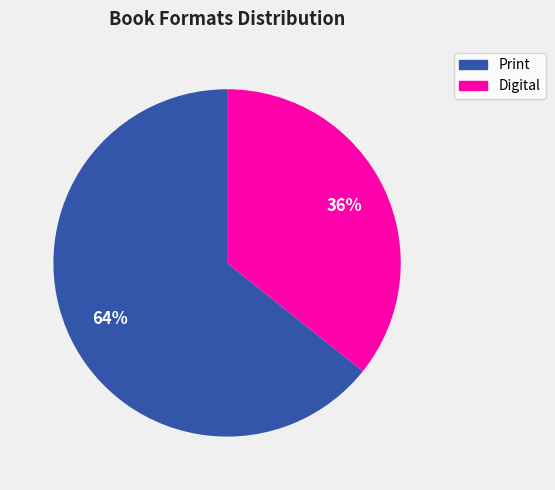

Is there a majority slice in this chart?

Yes